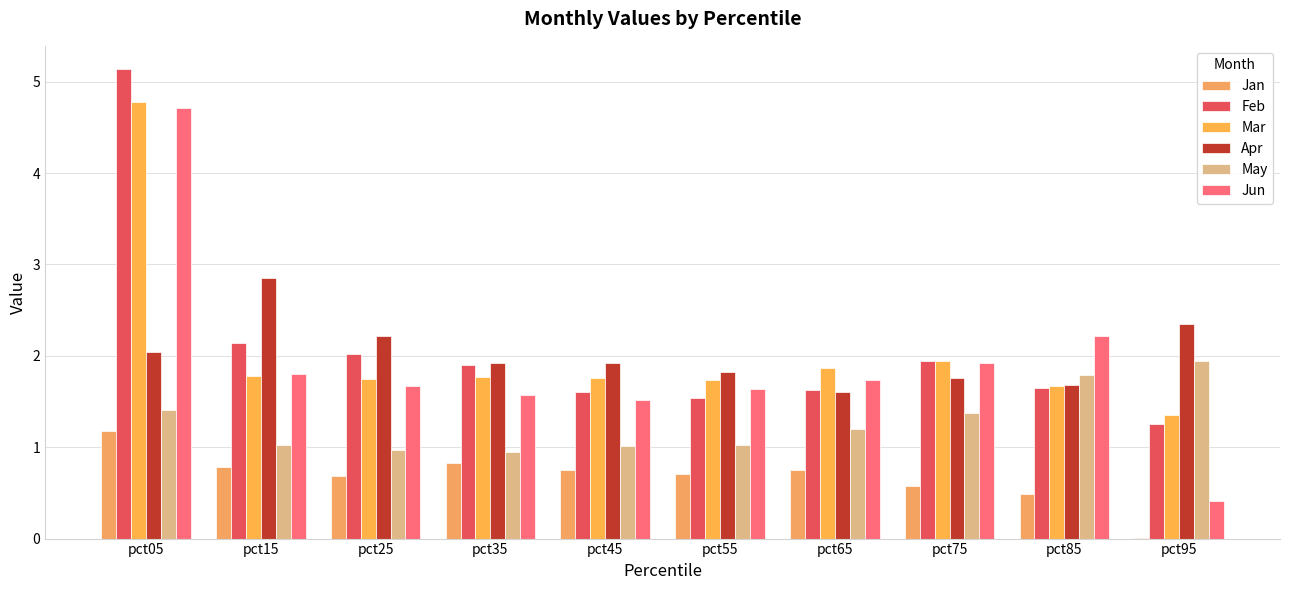

What is the average value of the Apr series?

2.0